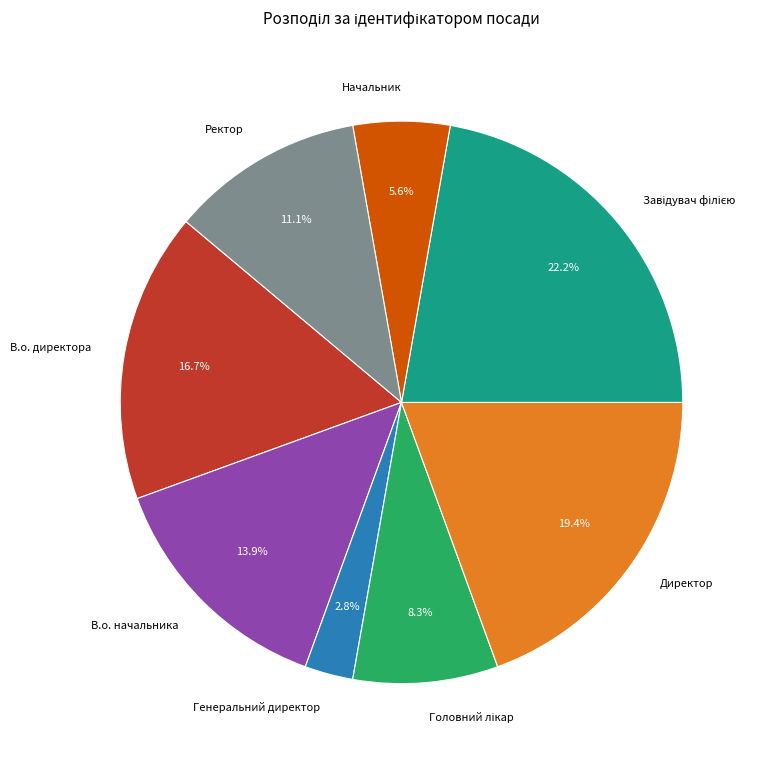

Is В.о. начальника the majority of the pie?

No